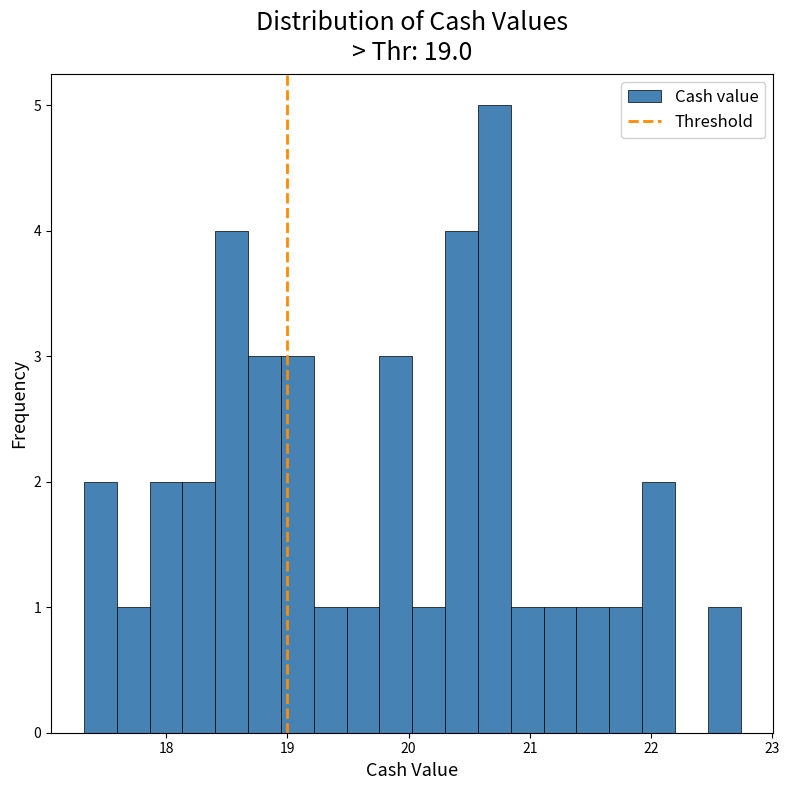

Around what value on the x-axis is the tallest bar? Give the approximate position of its centre, as read against the axis.

20.7